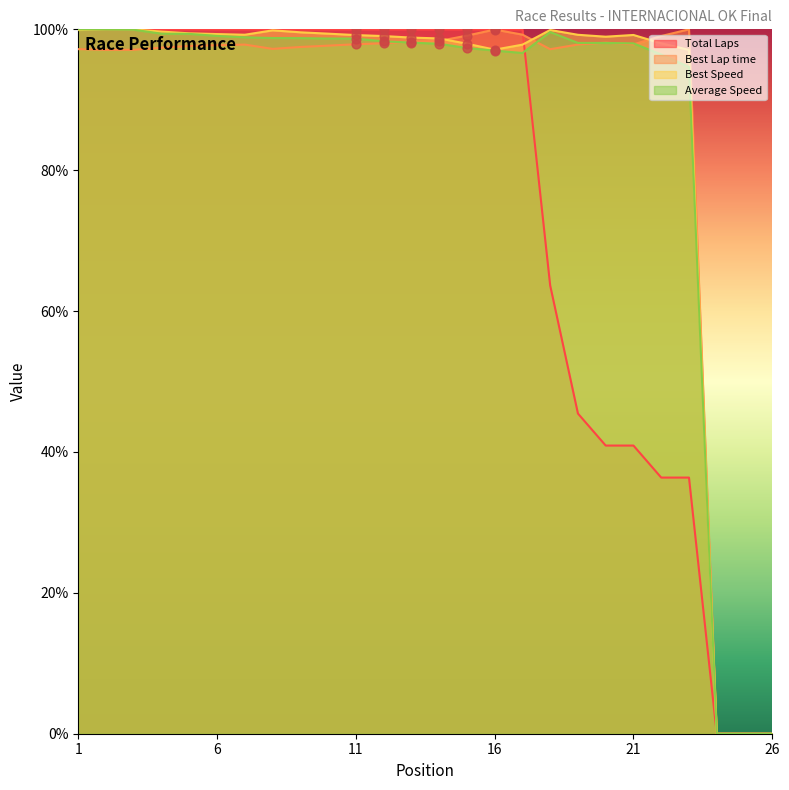

What are all the series names shown in the legend?

Total Laps, Best Lap time, Best Speed, Average Speed